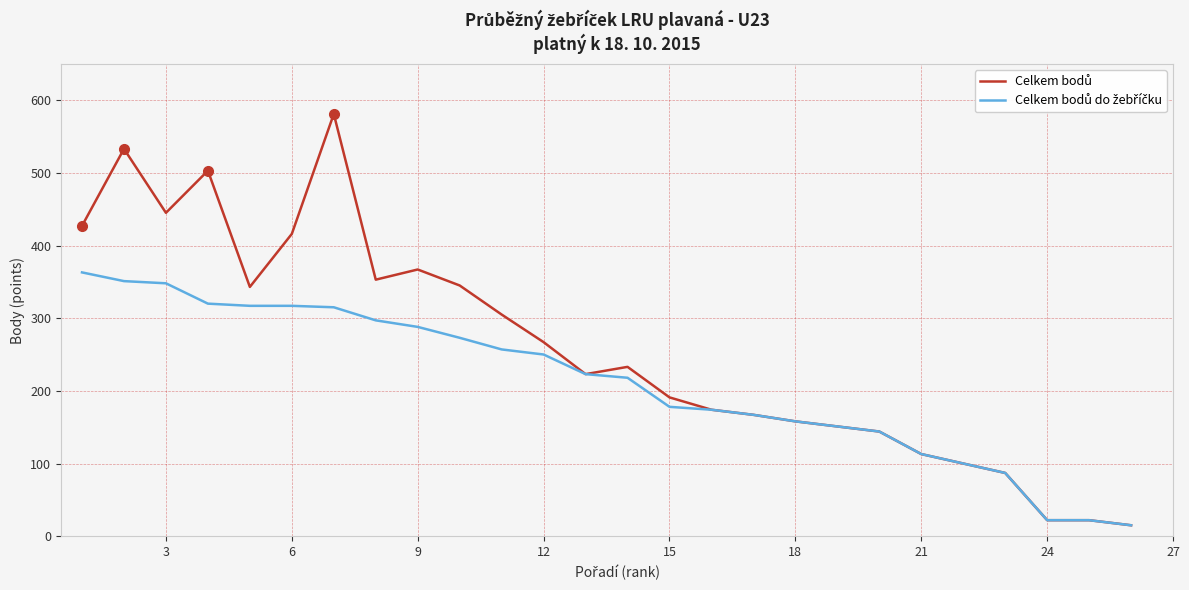

What is the greatest value displayed?

581